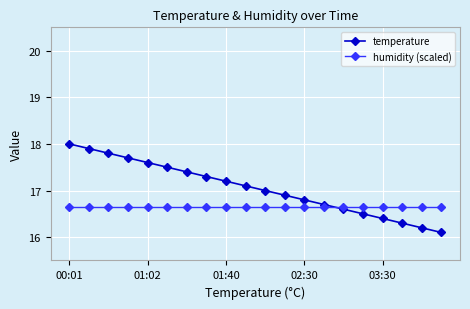

True or false: temperature has more than 1 interior local peaks.

False